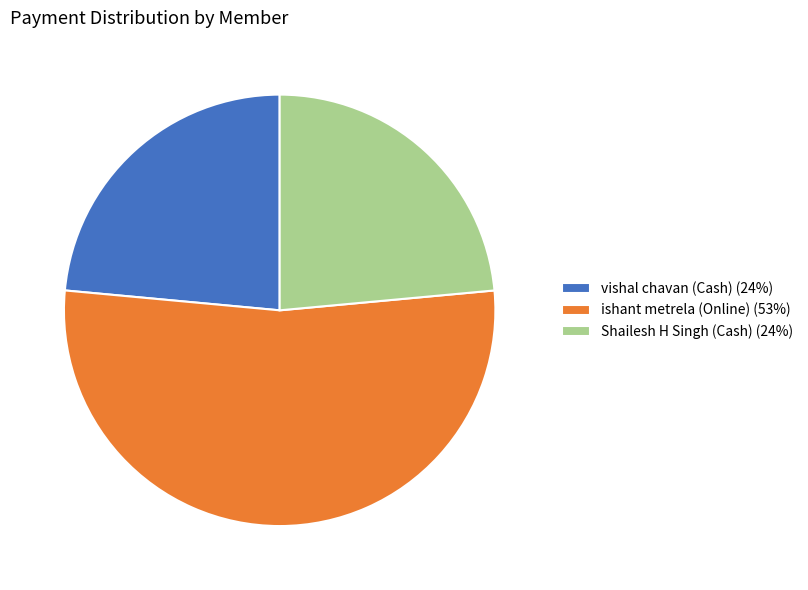

Approximately how many times larger is the value at vishal chavan (Cash) (24%) compared to ishant metrela (Online) (53%)?

0.4